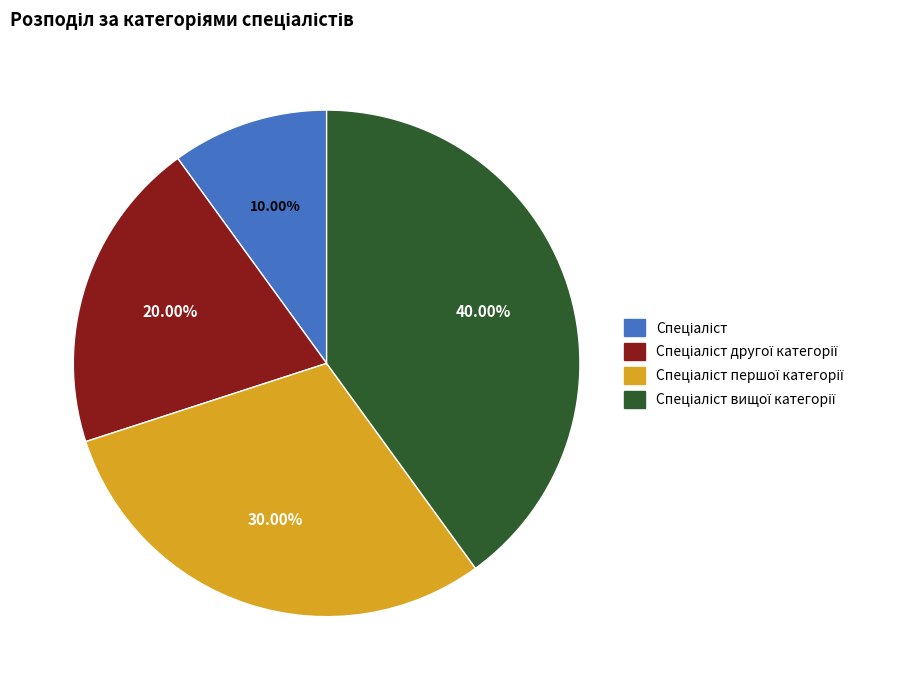

Is there a majority slice in this chart?

No